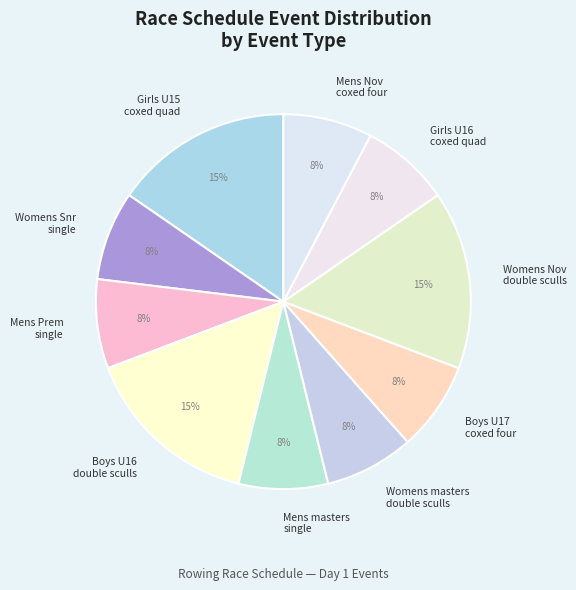

Does any single category account for the majority?

No